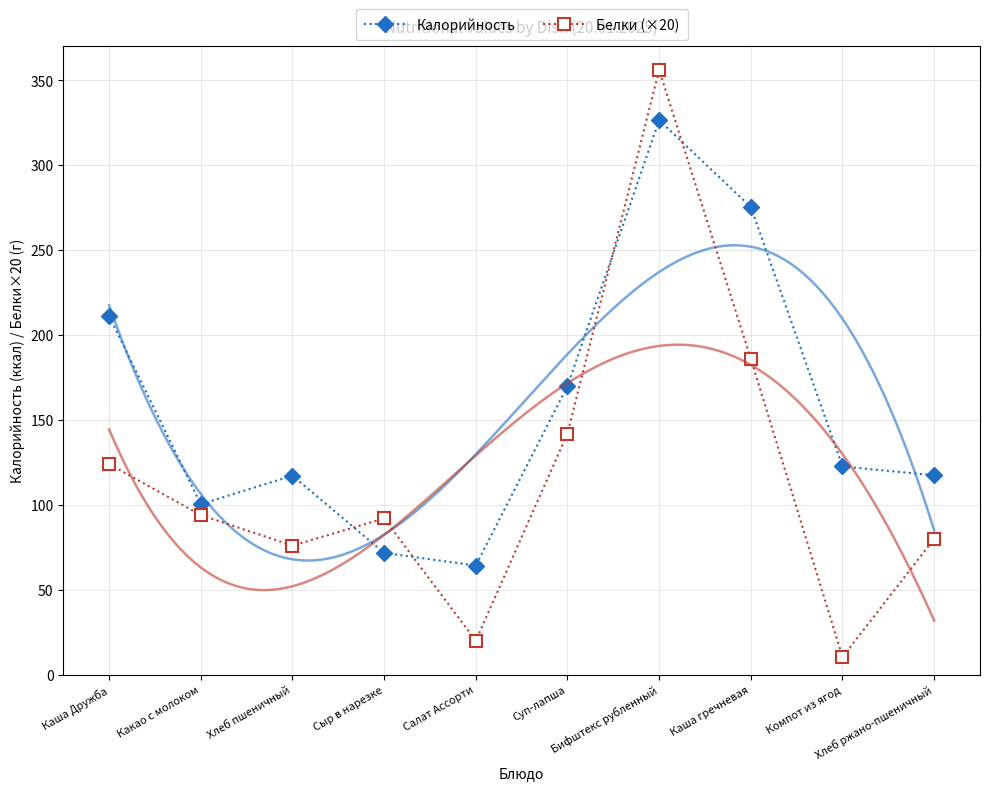

How many lines are shown in the chart?

2